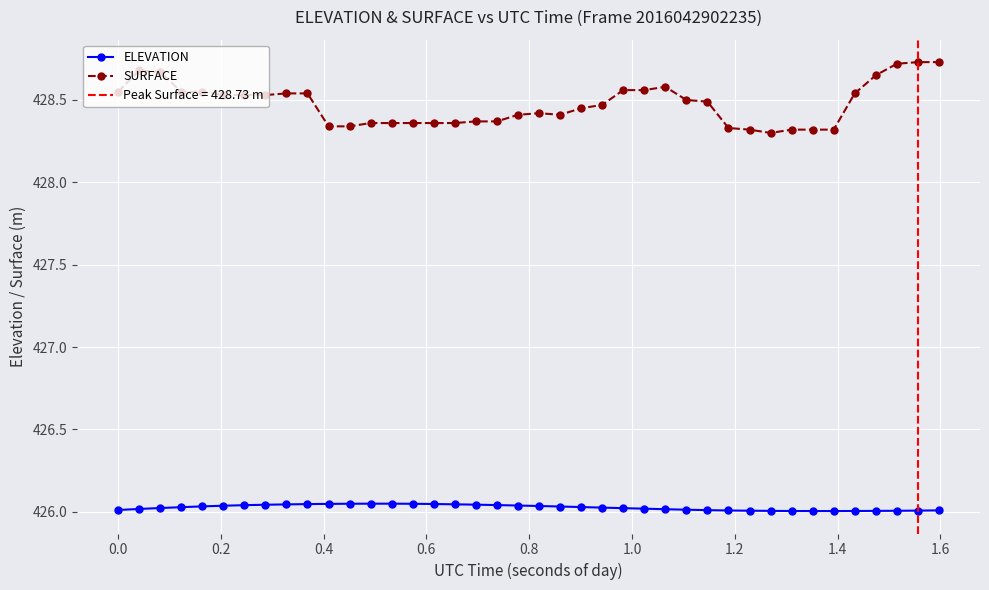

List the series in order of their peak value, lowest first.

ELEVATION, SURFACE